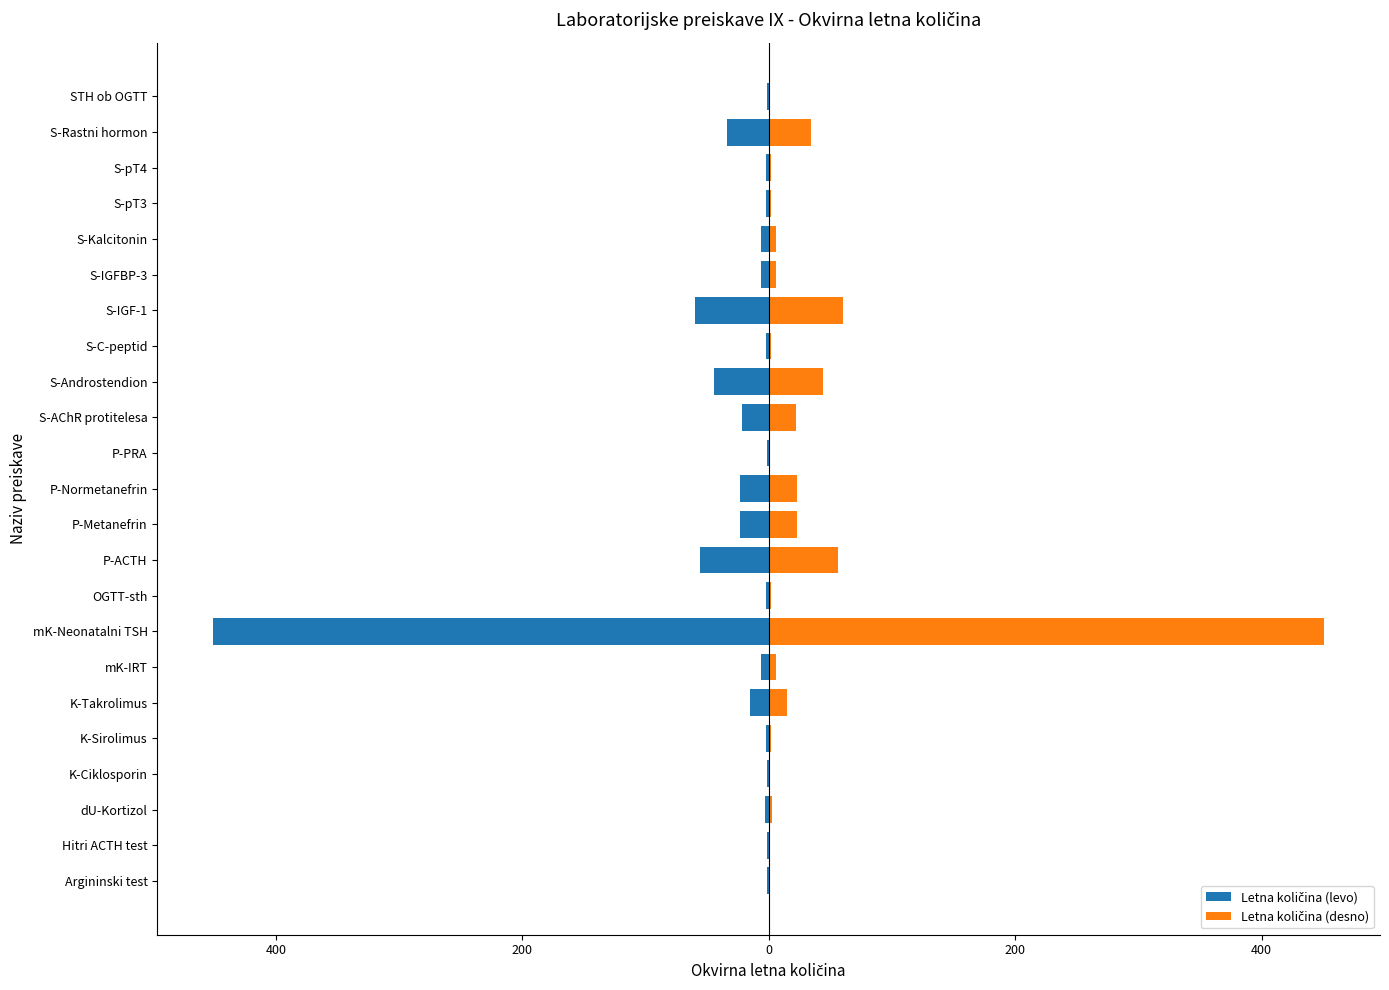

What are all the series names shown in the legend?

Letna količina (levo), Letna količina (desno)